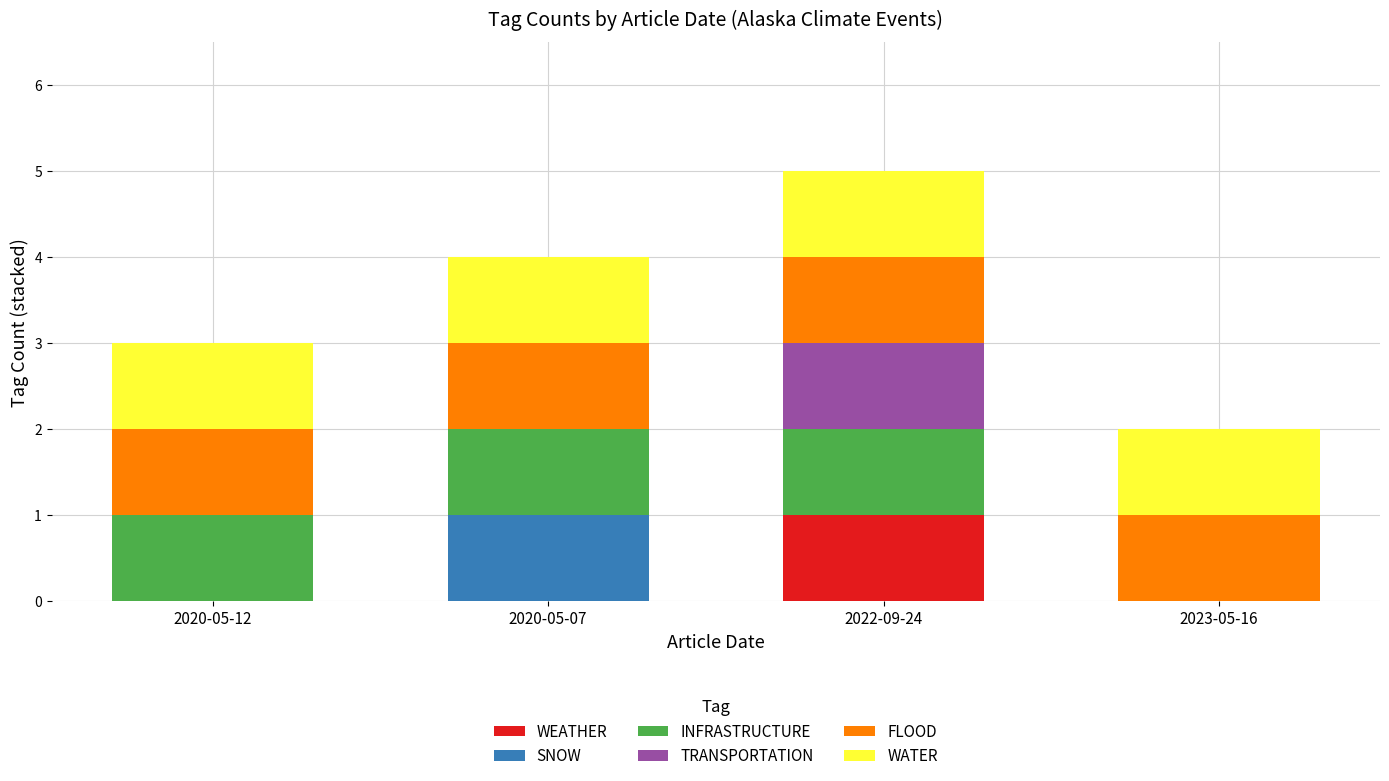

The WEATHER series shows 1 at 2022-09-24. True or false?

True